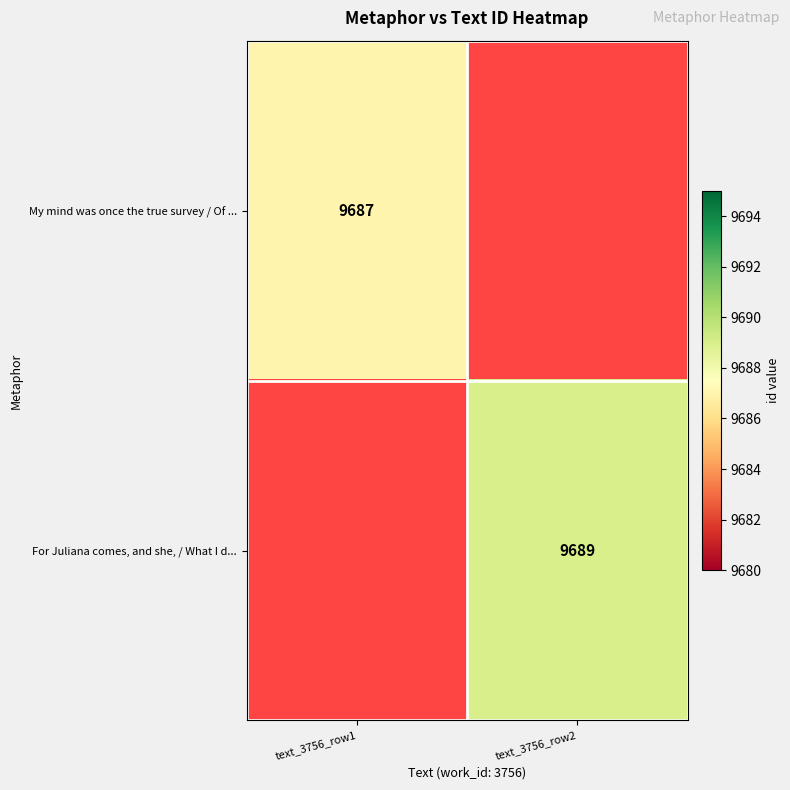

The value of For Juliana comes, and she, / What I d... at text_3756_row2 is 9689. True or false?

True